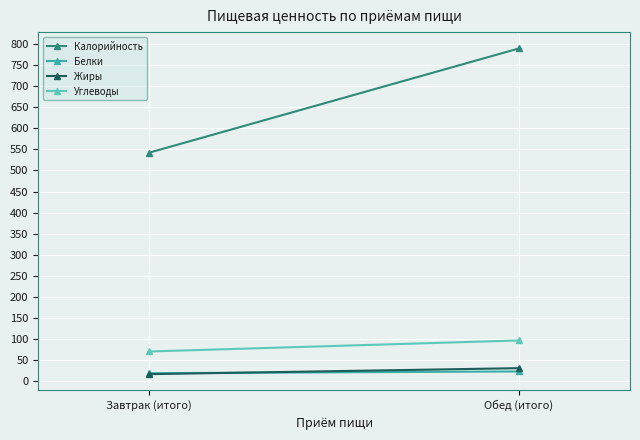

Which series has the largest range (max minus min)?

Калорийность